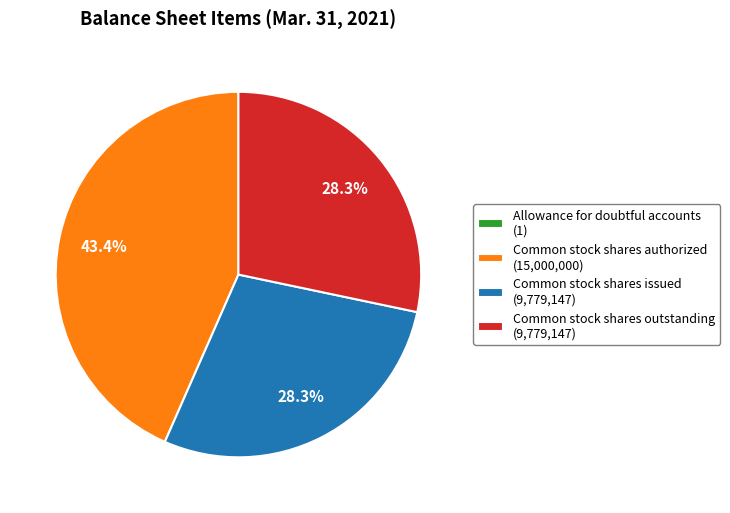

How much of the chart is everything except Common stock shares outstanding?

71.7%